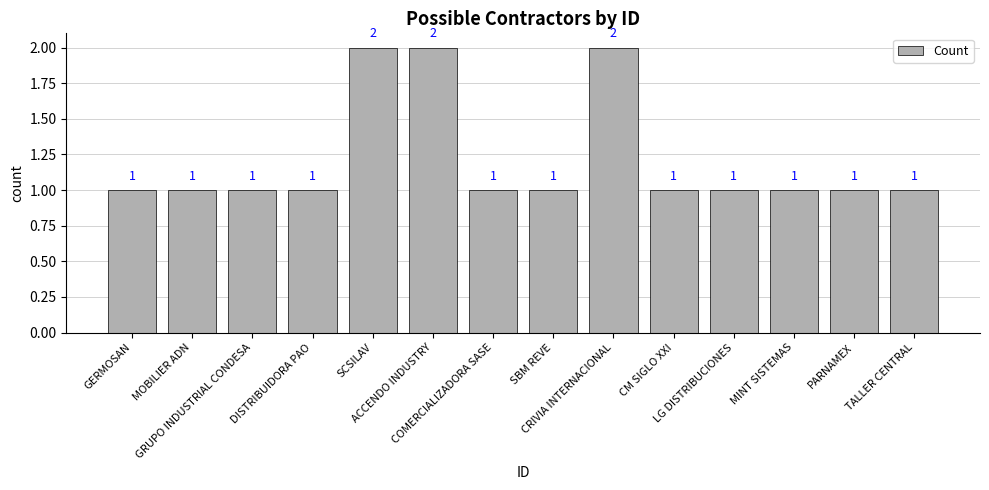

True or false: the data shows 1 at CM SIGLO XXI.

True